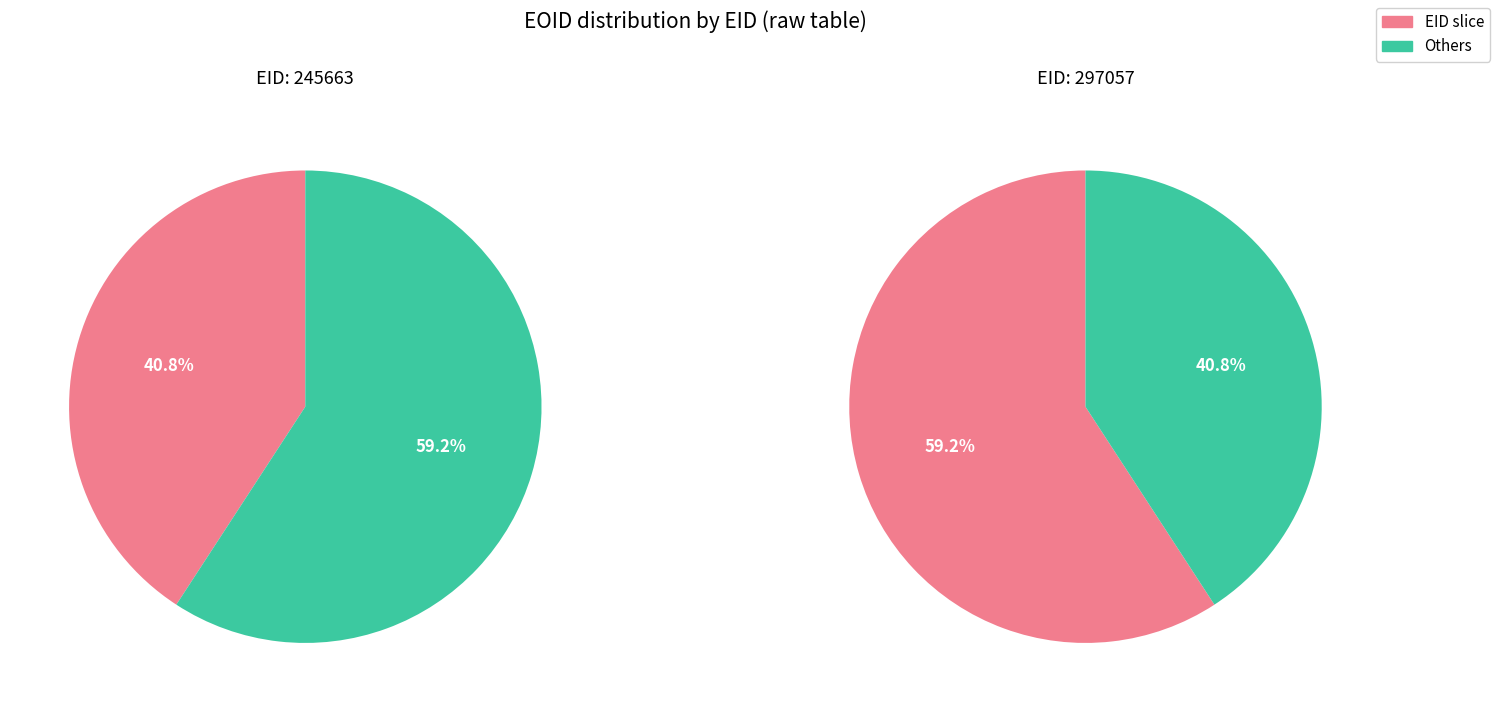

How many slices are in this pie chart?

2